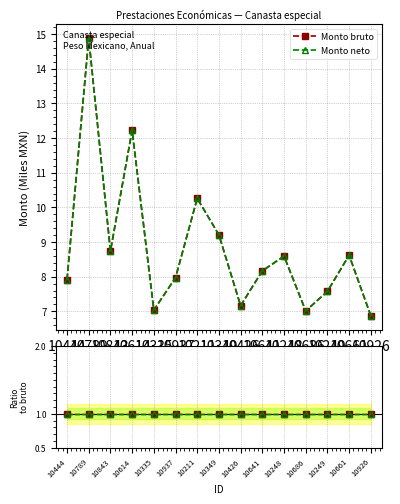

True or false: Monto neto has a value of 12.2 at 10614.

True